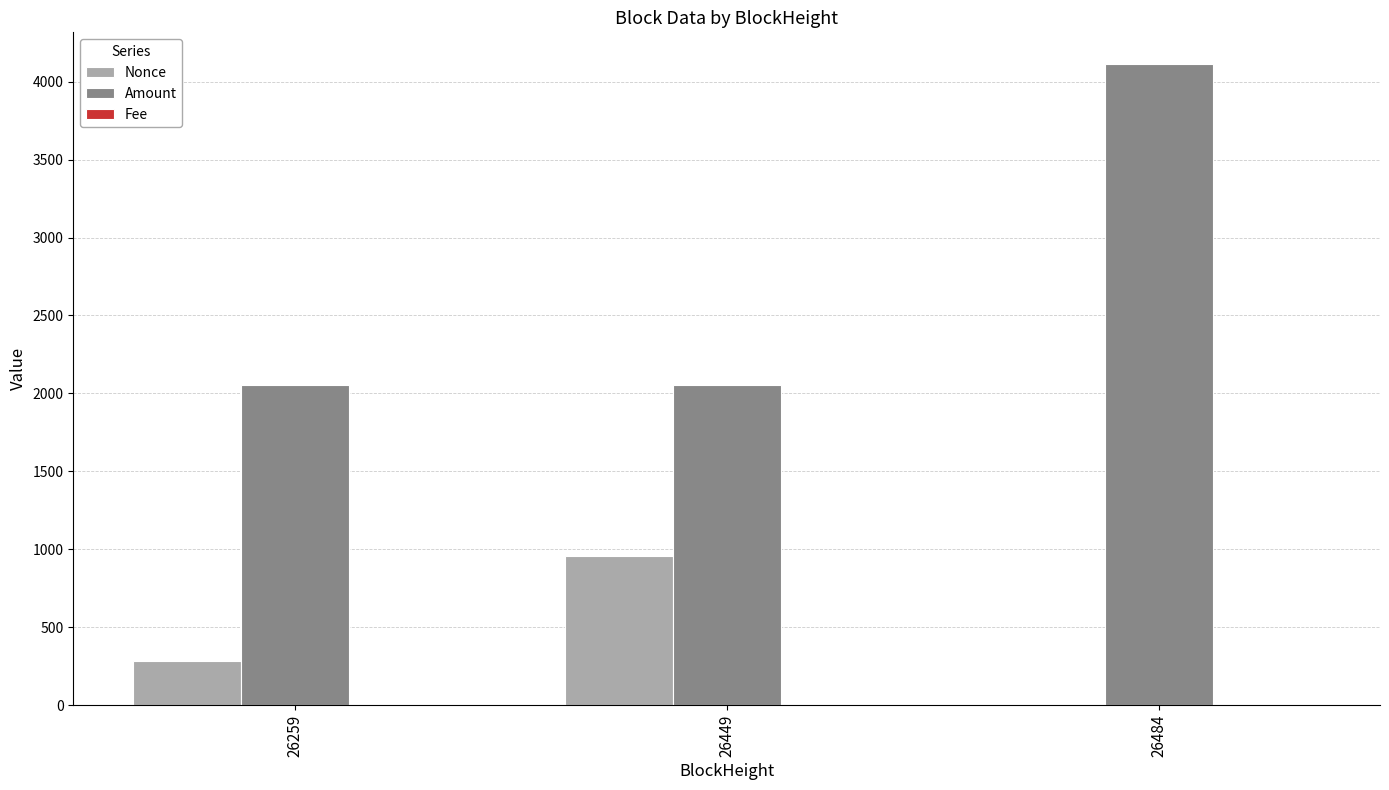

Between 26449 and 26484, which series saw the biggest shift?

Amount